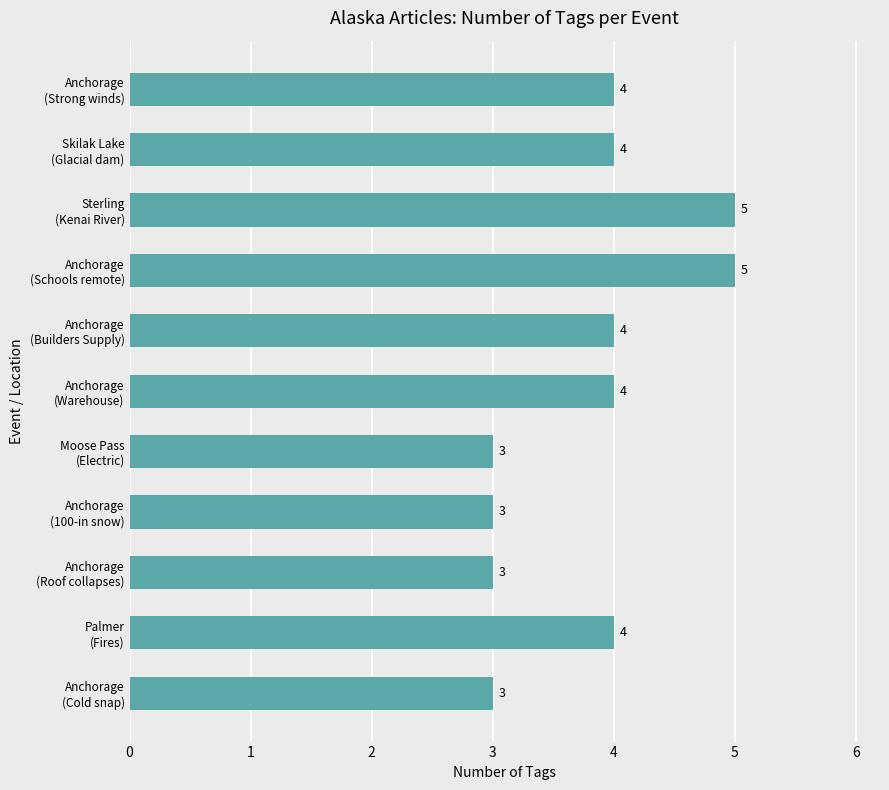

Are the bars horizontal?

Yes